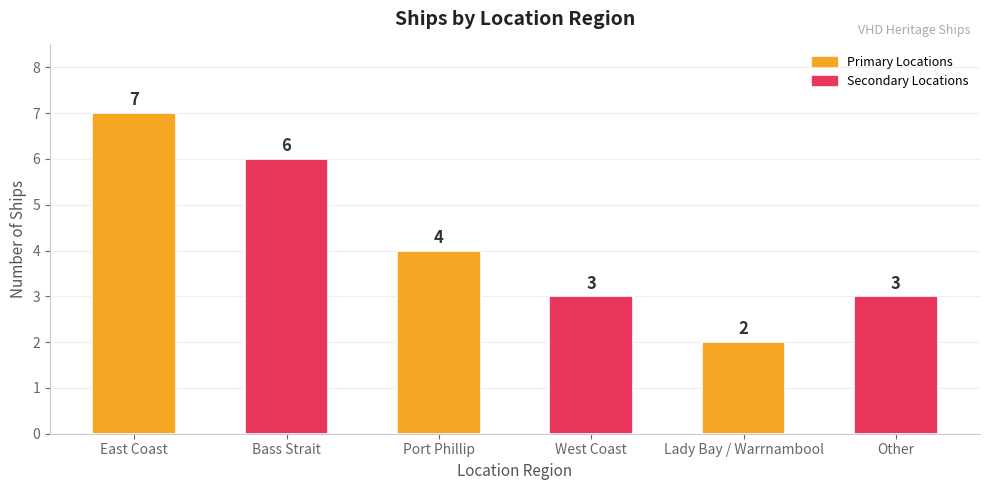

What is the minimum value shown in the chart?

2